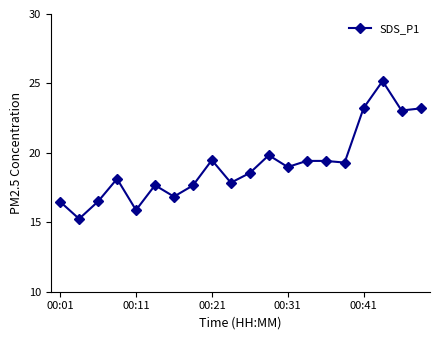

True or false: there are more than 2 points higher than both neighbors.

True